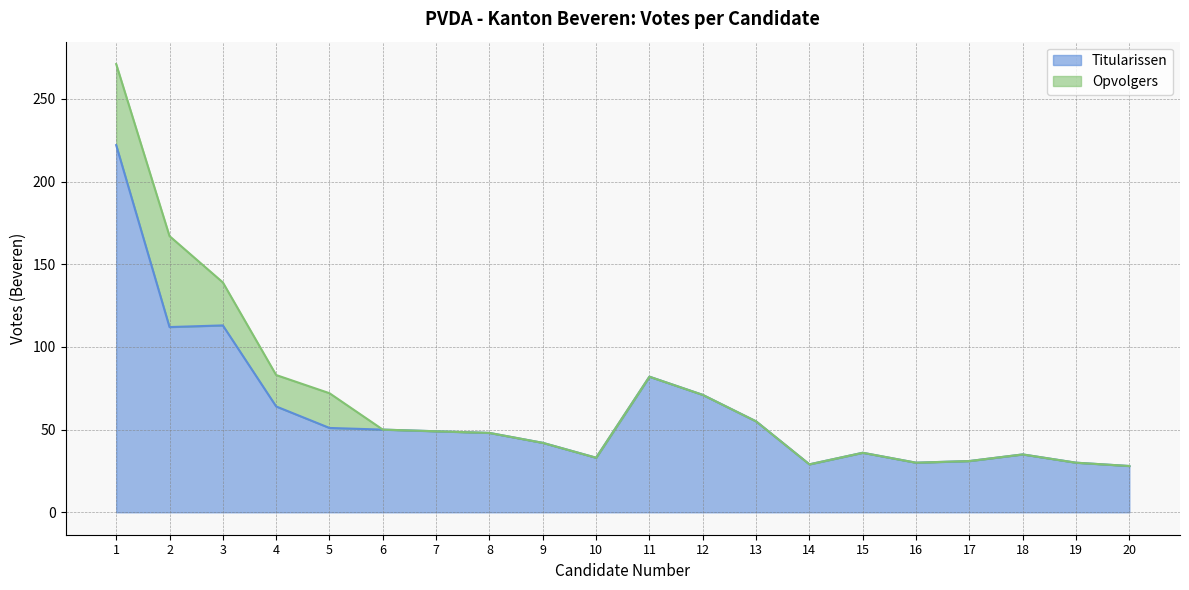

What is the average value?

61